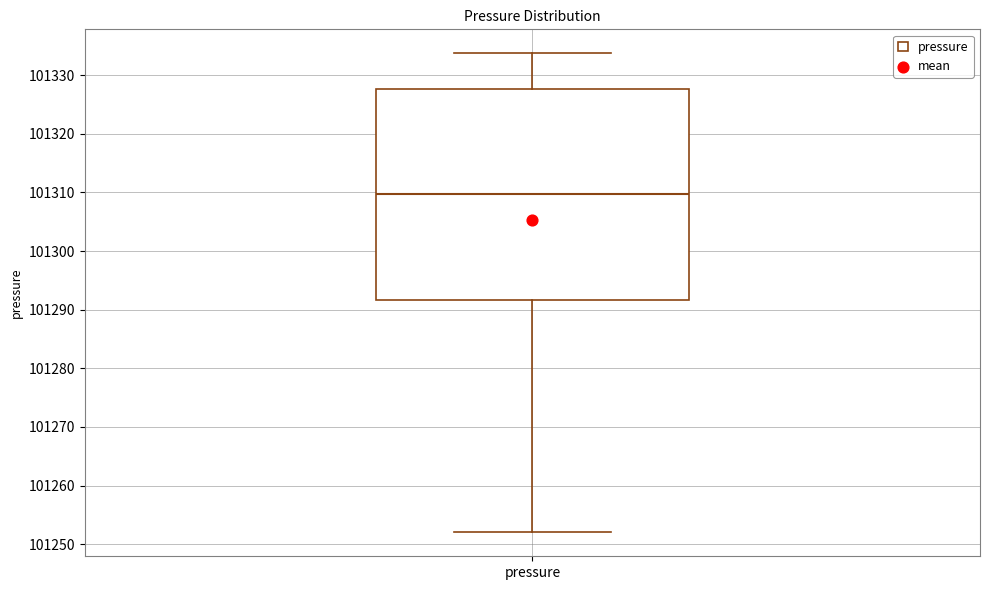

Transcribe this box plot: give where the median line is, the range the box spans, and where the two whiskers end, as read against the y-axis. The values are not printed on the chart, so give them approximately, as read against the axis.

median 101310, box 101292 to 101328, whiskers 101252 to 101334